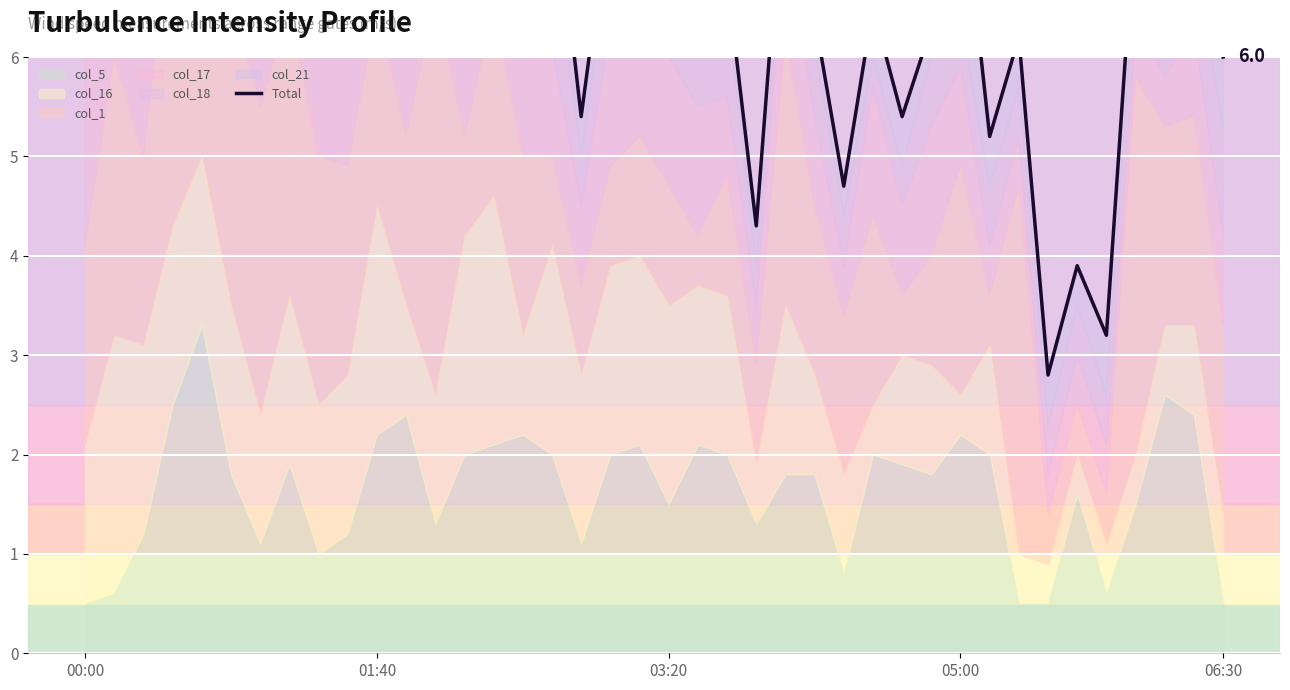

Reading left to right, list all the values displayed in this chart.

7.5	8.4	7.9	10.3	8.5	8.7	9.2	9.8	7.9	8.7	9.3	8.8	10.0	8.0	10.0	7.0	8.0	5.4	7.6	7.4	7.0	6.8	6.8	4.3	8.1	6.4	4.7	6.5	5.4	6.3	7.9	5.2	6.2	2.8	3.9	3.2	7.5	6.7	7.4	6.0